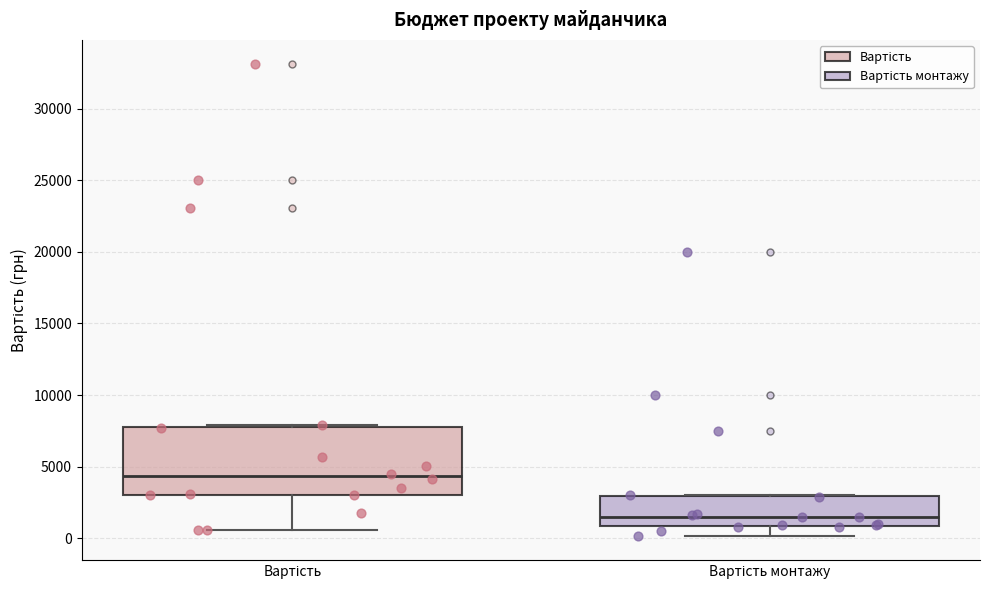

Reading left to right, read every box against the y-axis: the position of its median line, the range the box covers, and the ends of its whiskers. The values are not printed on the chart, so give them approximately, as read against the axis.

Вартість: median 4500, box 3000 to 8000, whiskers 500 to 8000
Вартість монтажу: median 1500, box 1000 to 3000, whiskers 0 to 3000